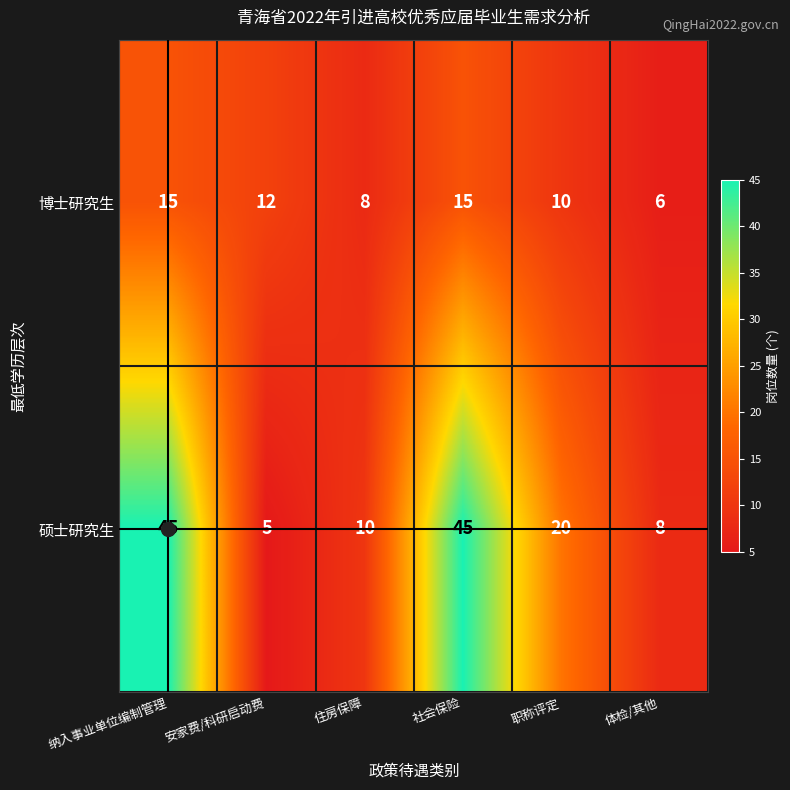

At how many categories does at least one series exceed 7?

6